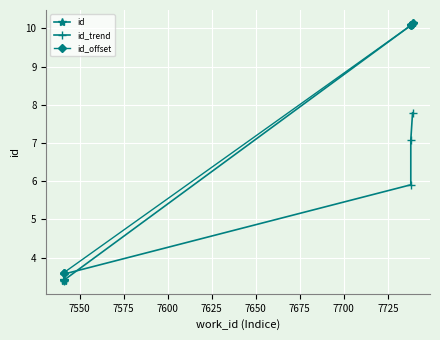

Read the id_trend value at 7550.

3.6